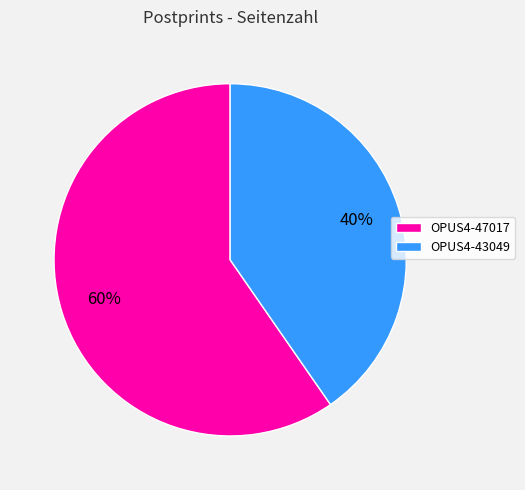

Approximately how many times larger is the value at OPUS4-47017 compared to OPUS4-43049?

1.5